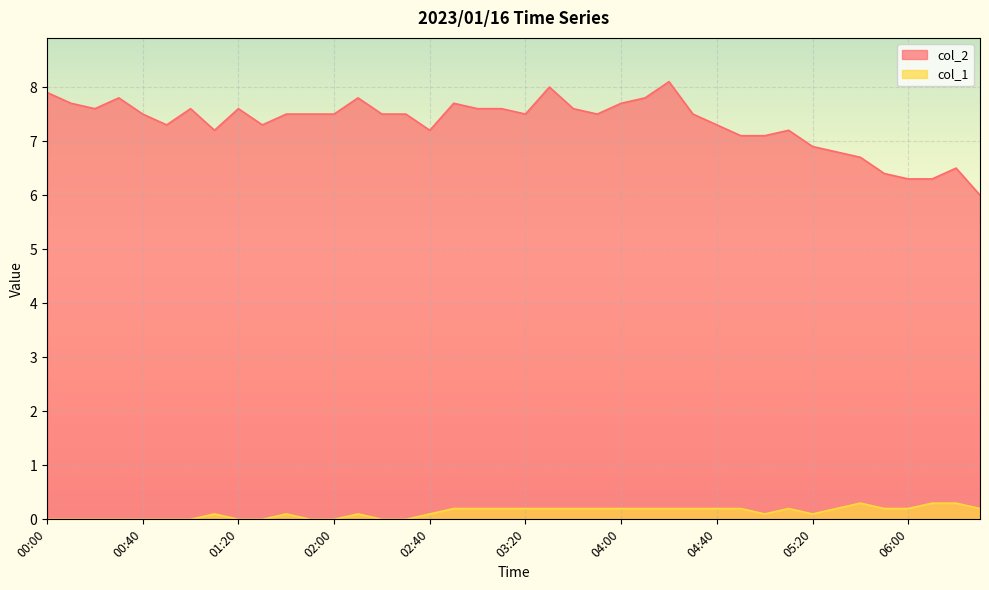

How many lines are shown in the chart?

2